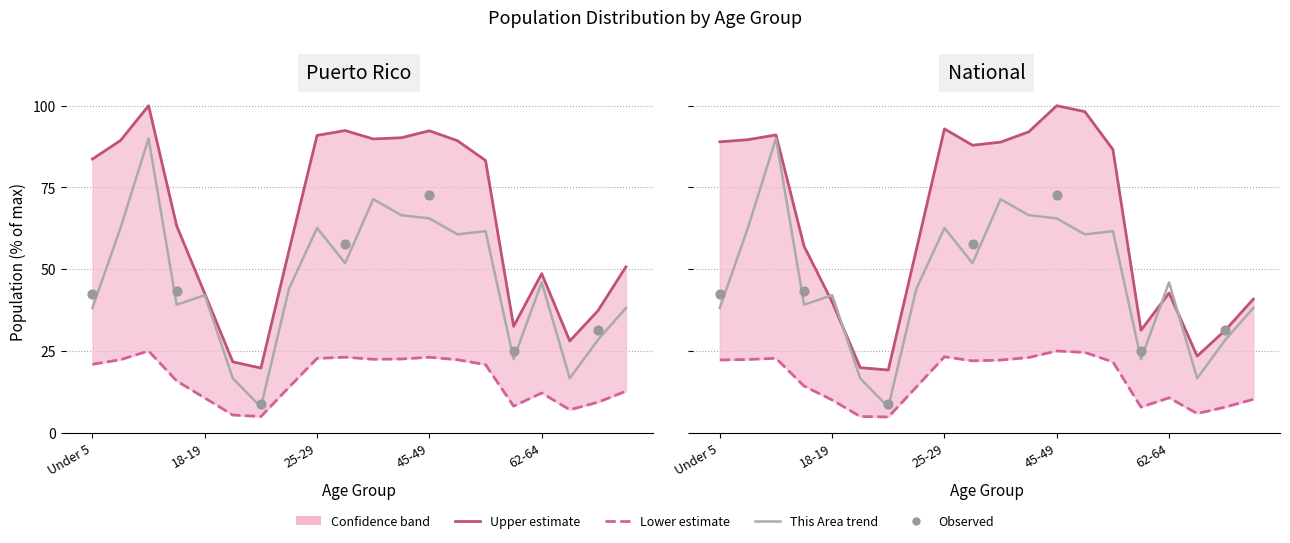

At how many categories does at least one series exceed 39?

15